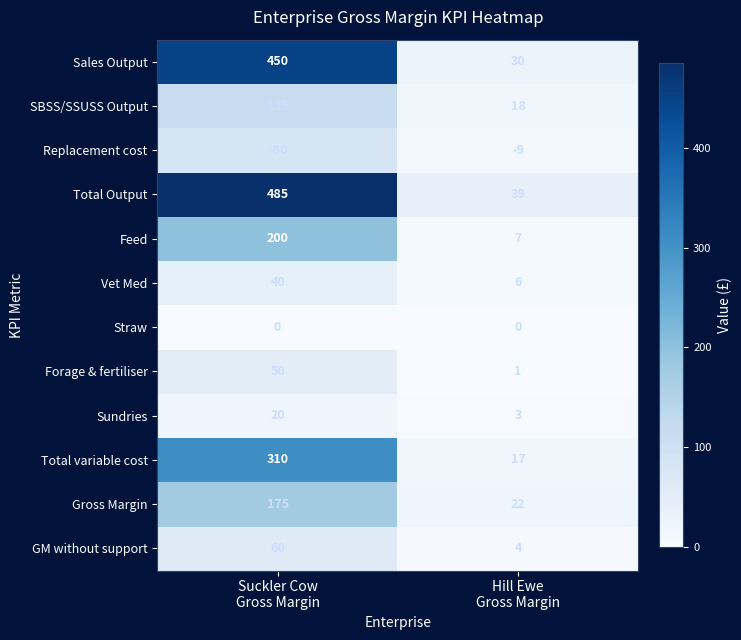

Reading left to right, list all the values displayed in this chart.

Sales Output: 450	30
SBSS/SSUSS Output: 115	18
Replacement cost: -80	-9
Total Output: 485	39
Feed: 200	7
Vet Med: 40	6
Straw: 0	0
Forage & fertiliser: 50	1
Sundries: 20	3
Total variable cost: 310	17
Gross Margin: 175	22
GM without support: 60	4